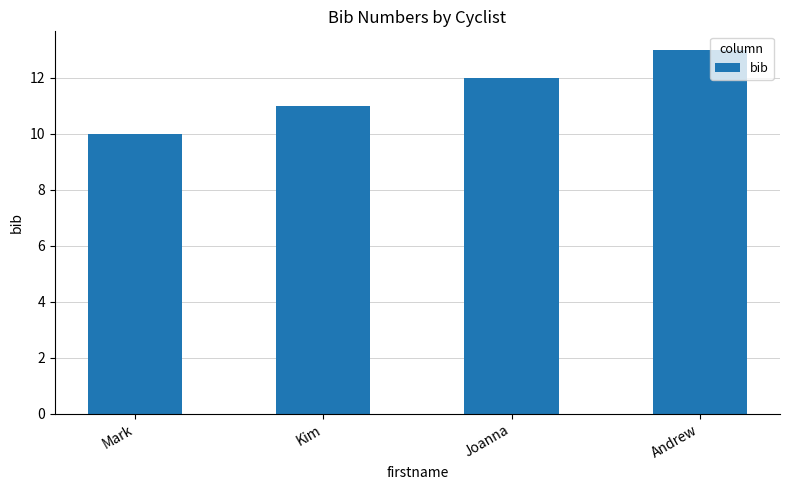

What is the sum of the values at Joanna and Andrew?

25